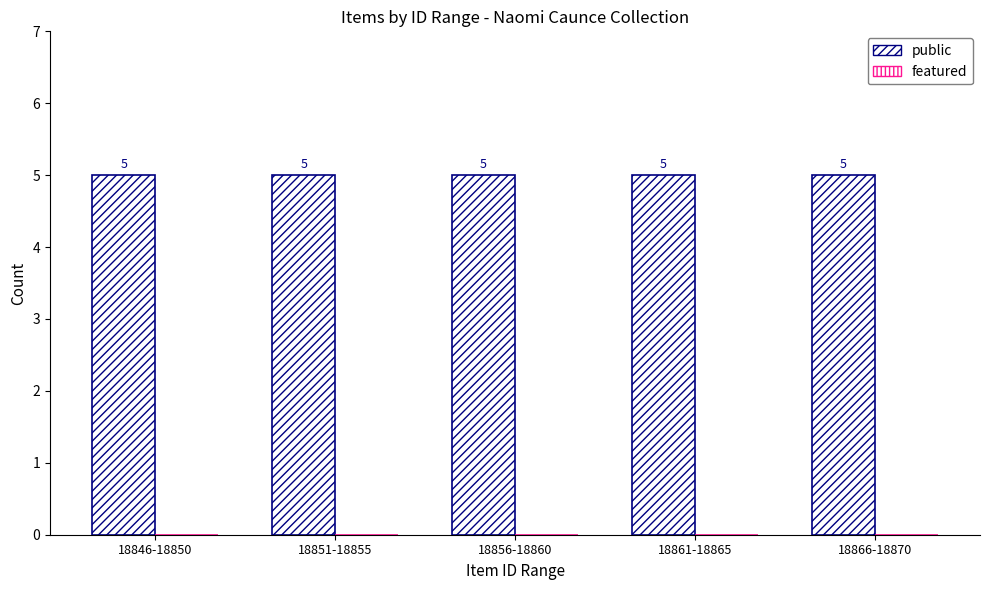

How many groups of bars are there?

5